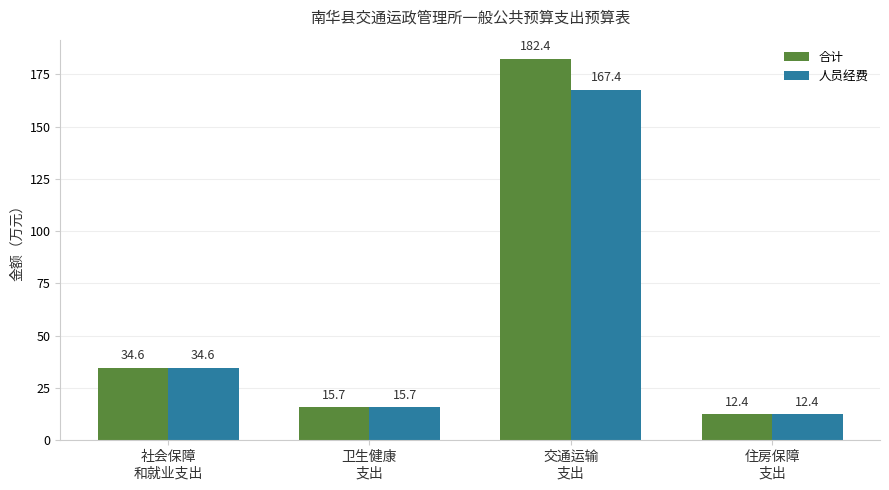

What are all the series names shown in the legend?

合计, 人员经费